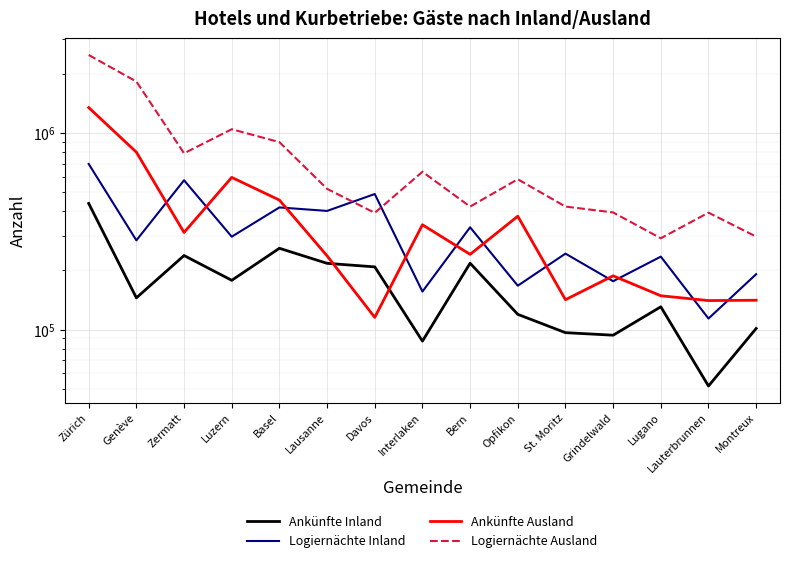

True or false: Logiernächte Ausland and Ankünfte Inland cross at least once.

False